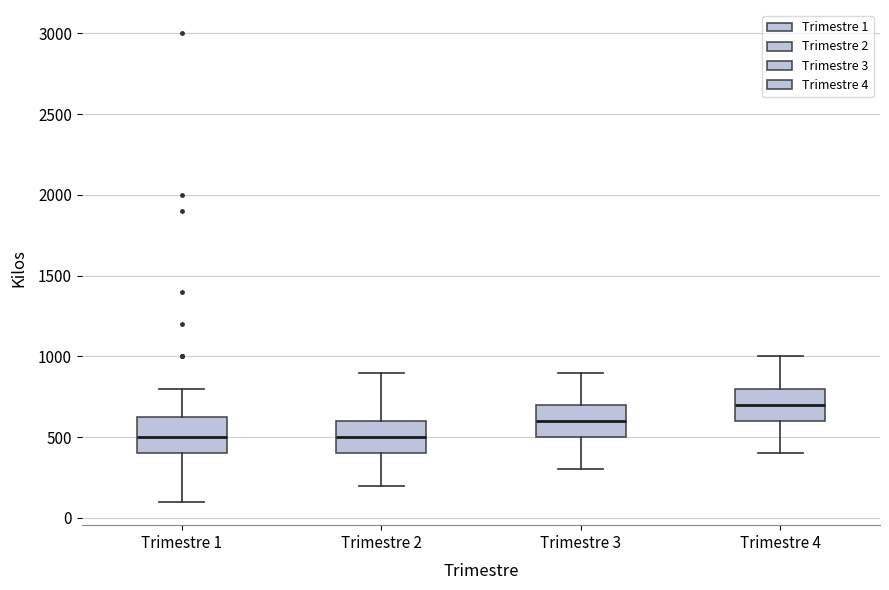

Reading left to right, transcribe this box plot: for each box, give where its median line is, the range the box spans, and where its two whiskers end, as read against the y-axis. The values are not printed on the chart, so give them approximately, as read against the axis.

Trimestre 1: median 500, box 400 to 650, whiskers 100 to 800
Trimestre 2: median 500, box 400 to 600, whiskers 200 to 900
Trimestre 3: median 600, box 500 to 700, whiskers 300 to 900
Trimestre 4: median 700, box 600 to 800, whiskers 400 to 1000